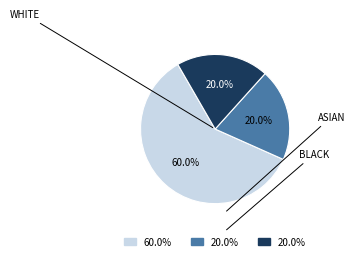

Does any single category account for the majority?

Yes